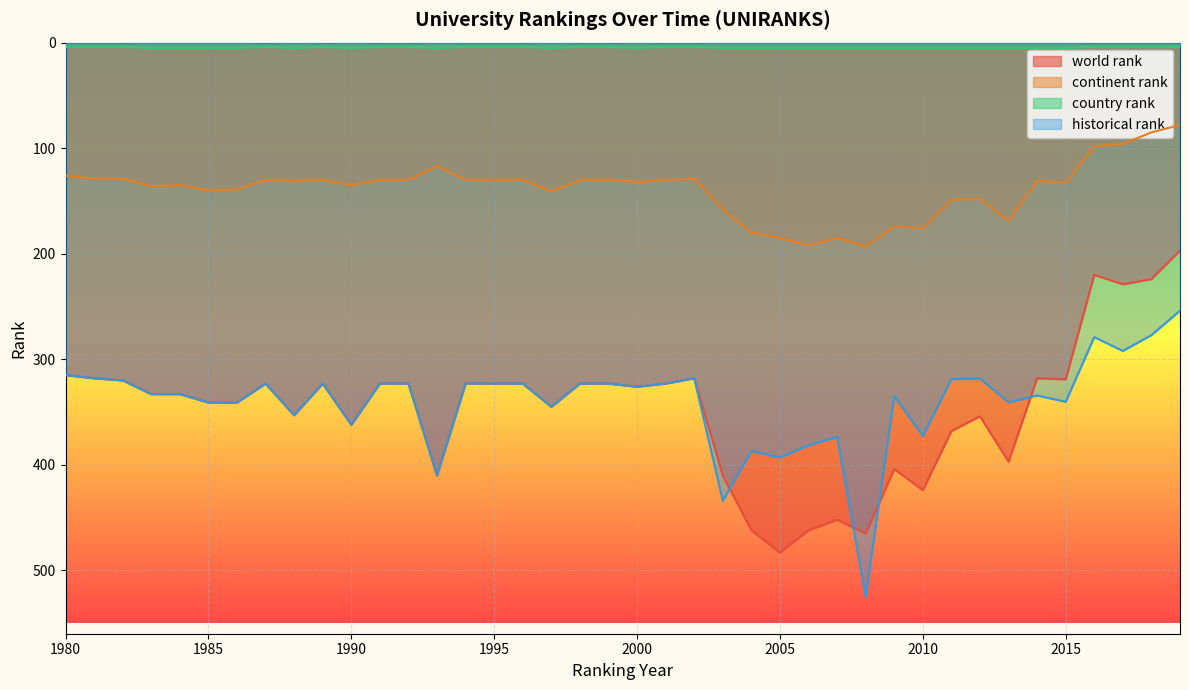

At how many categories does at least one series exceed 162?

40